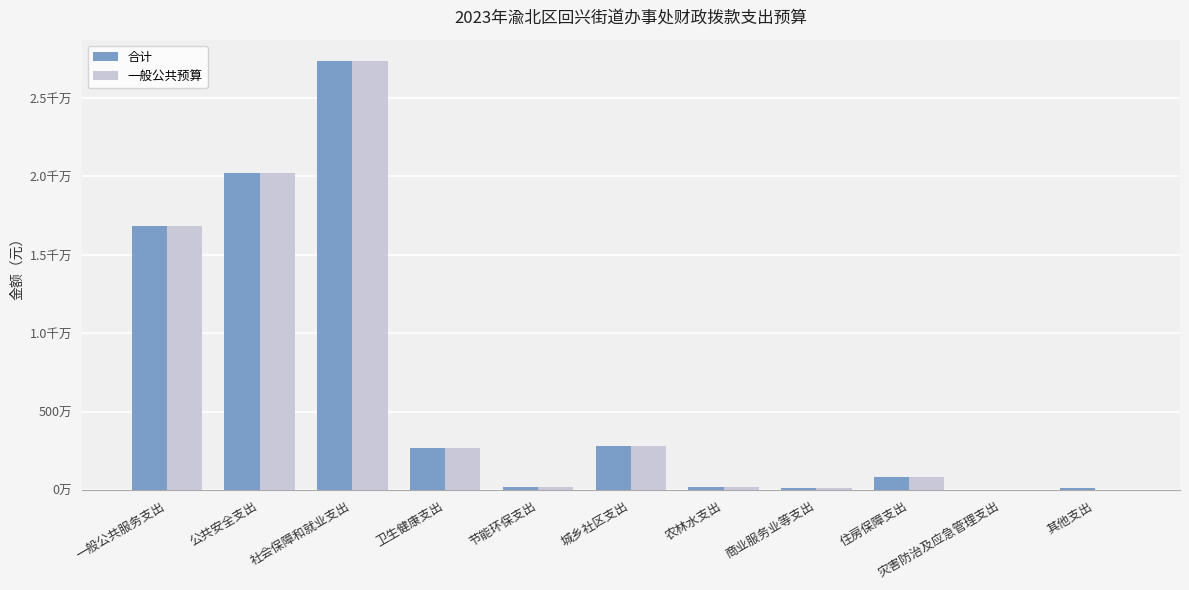

List the series in order of their peak value, lowest first.

合计, 一般公共预算